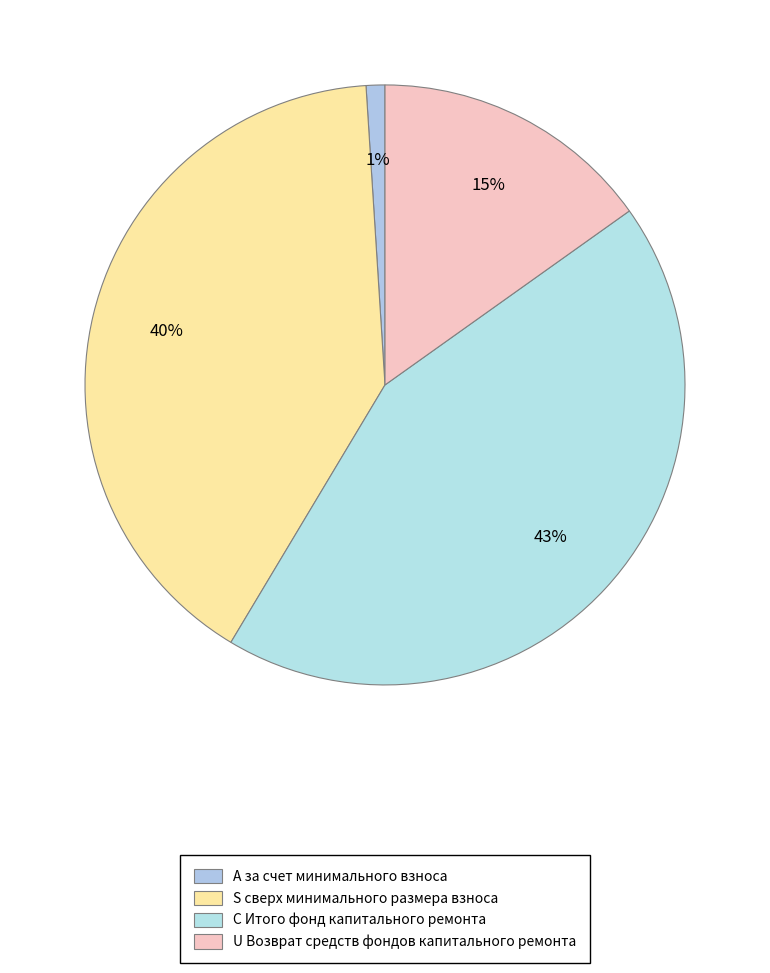

How many slices are in this pie chart?

4